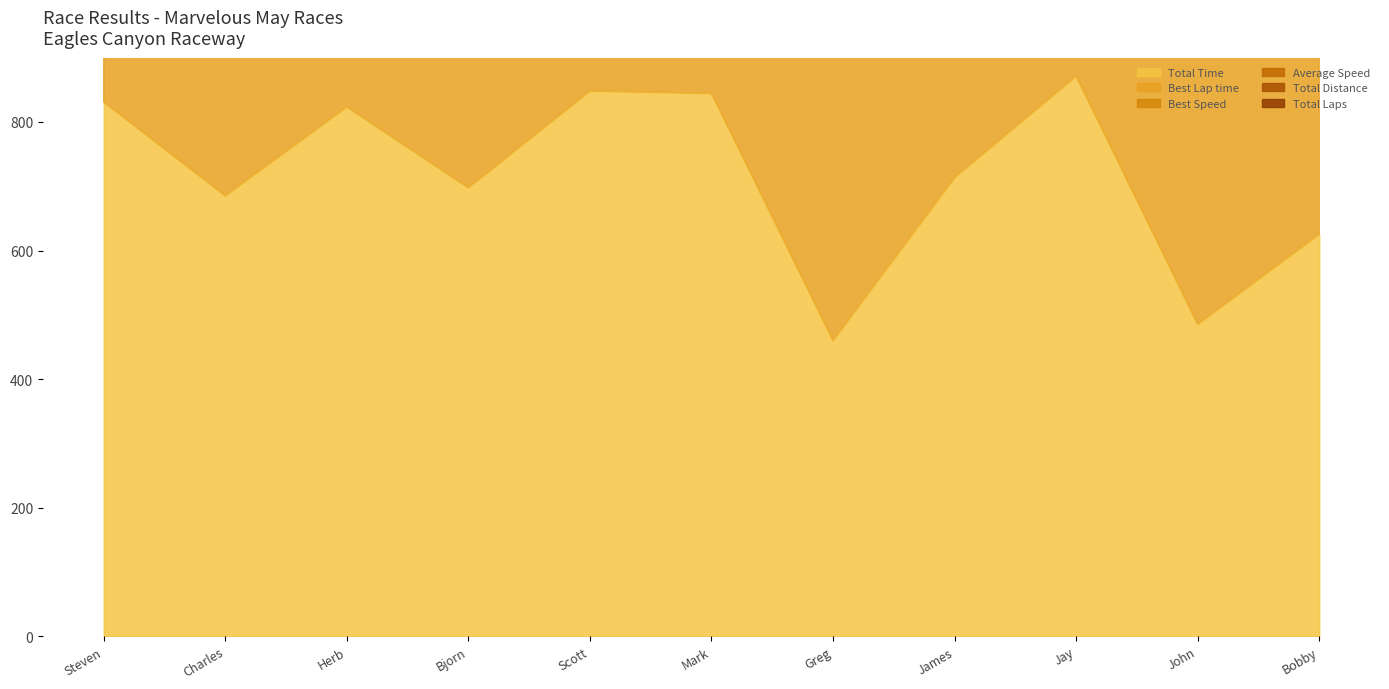

How many interior local peaks does the Total Time series have?

3